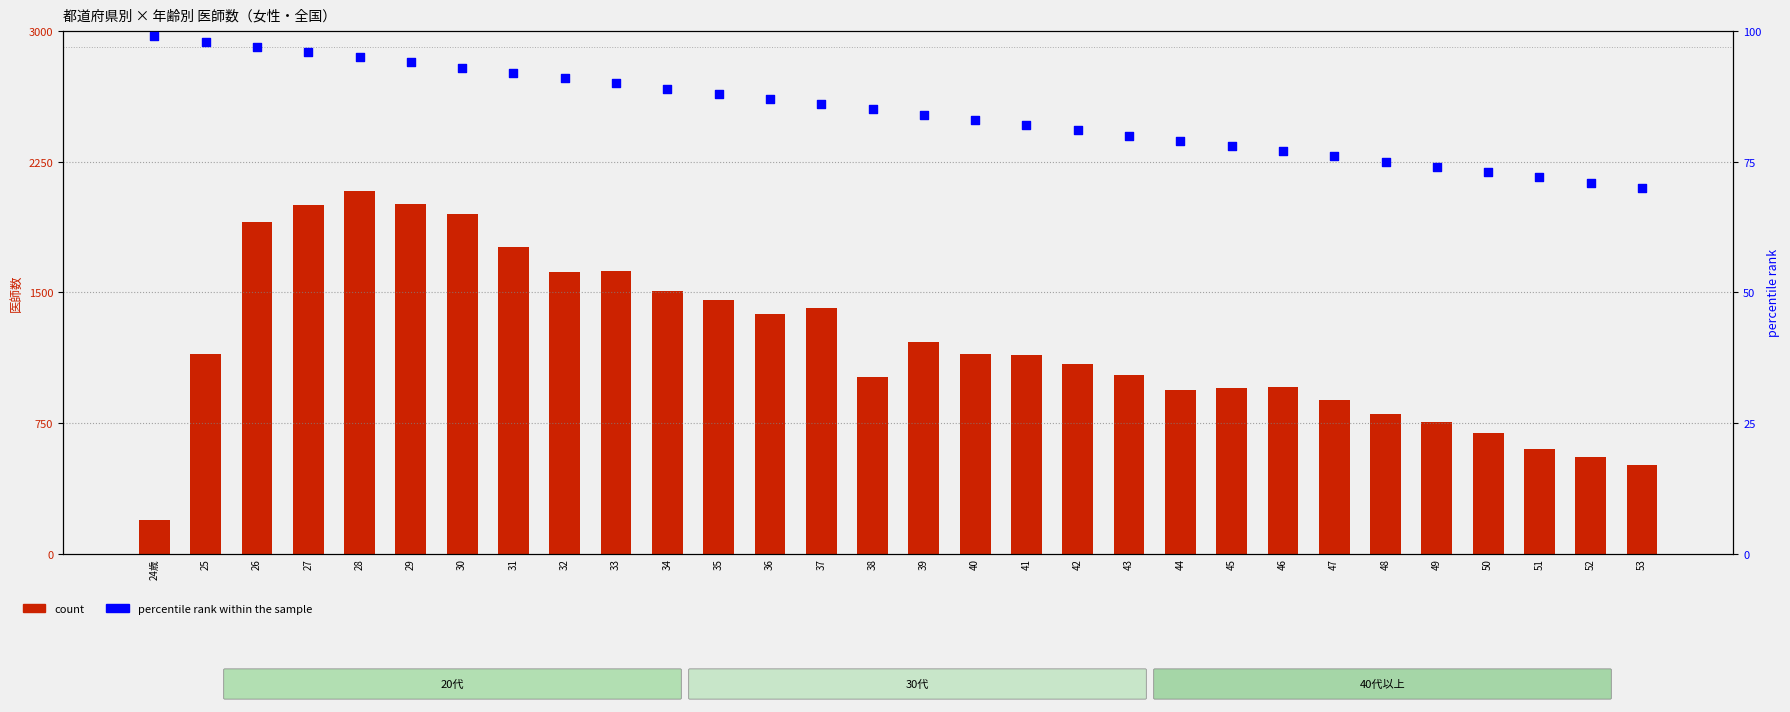

What are all the series names shown in the legend?

count, percentile rank within the sample